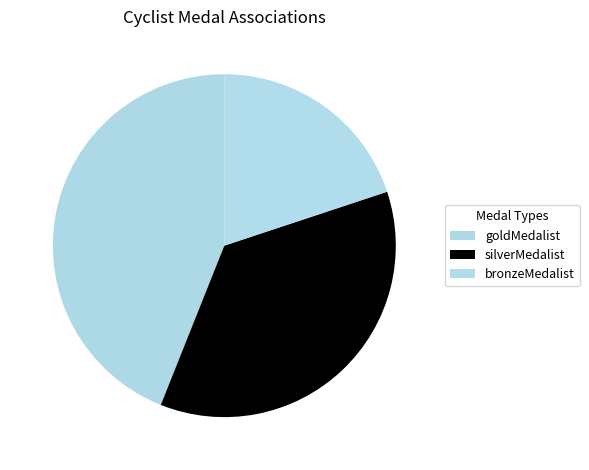

Count the number of slices in the pie.

3